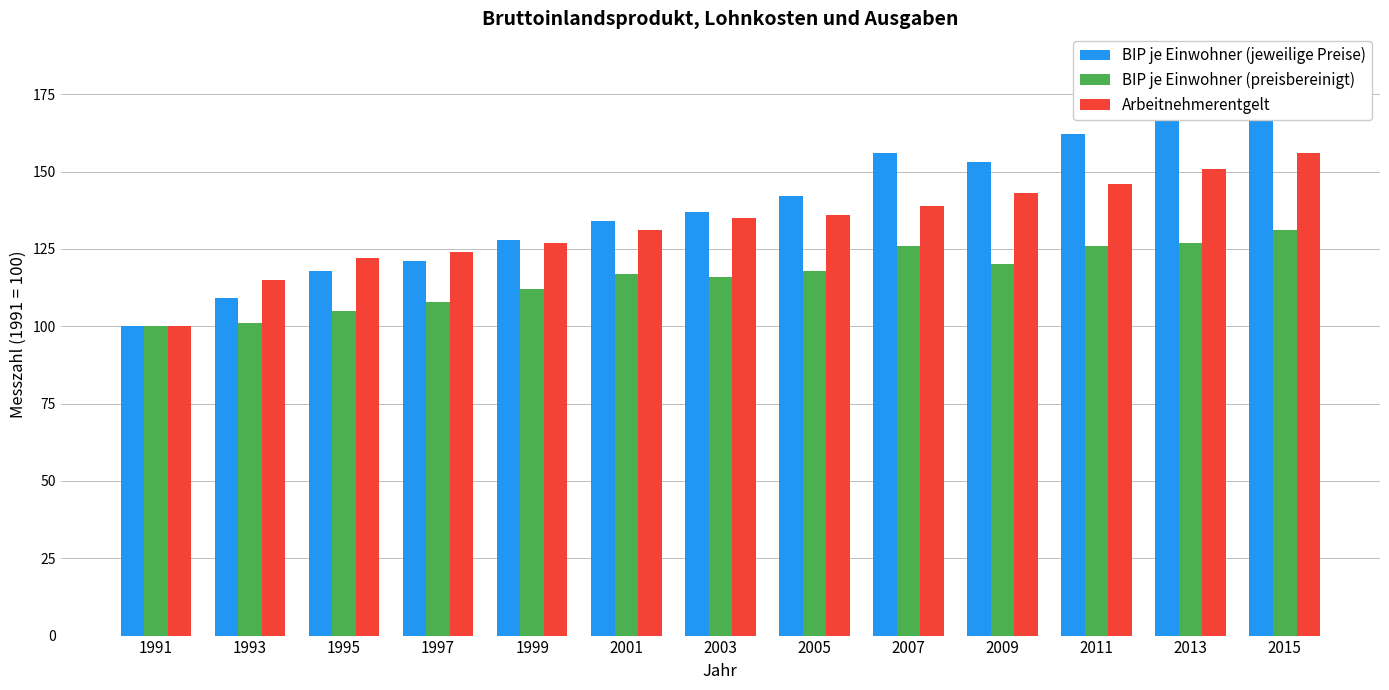

Reading left to right, transcribe all the data shown in this chart.

BIP je Einwohner (jeweilige Preise): 100	109	118	121	128	134	137	142	156	153	162	168	177
BIP je Einwohner (preisbereinigt): 100	101	105	108	112	117	116	118	126	120	126	127	131
Arbeitnehmerentgelt: 100	115	122	124	127	131	135	136	139	143	146	151	156